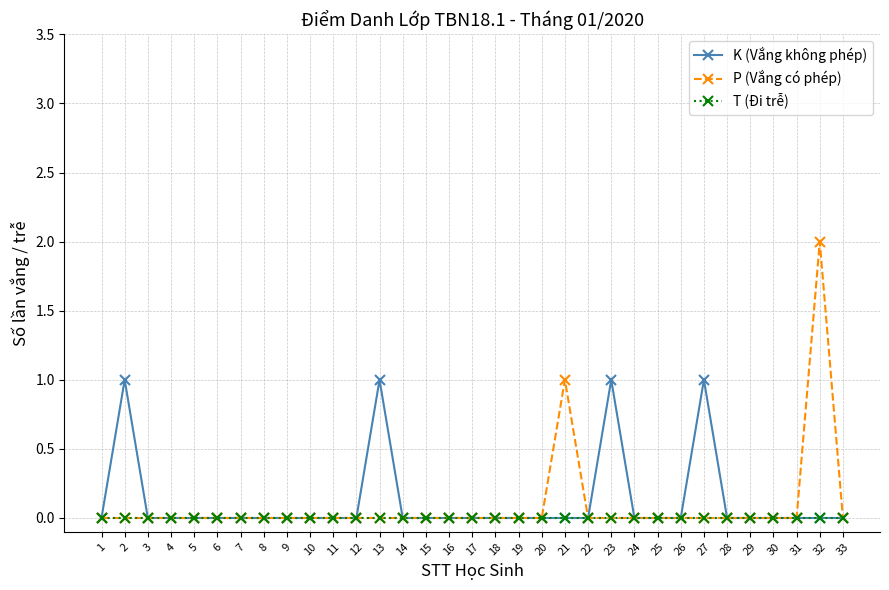

Which series has the largest range (max minus min)?

P (Vắng có phép)